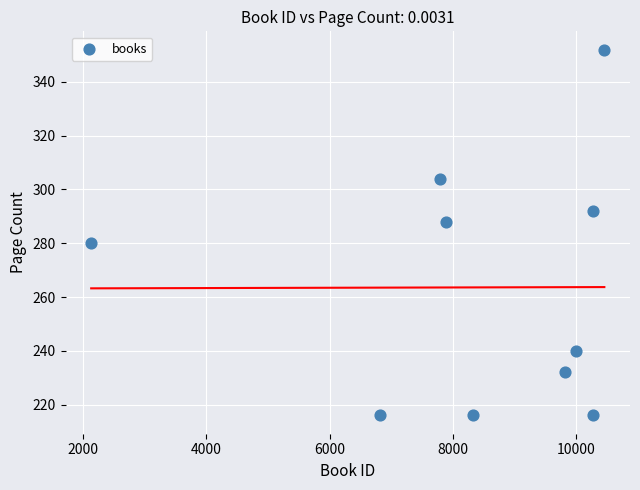

What is the range of X values (max minus min)?

8319